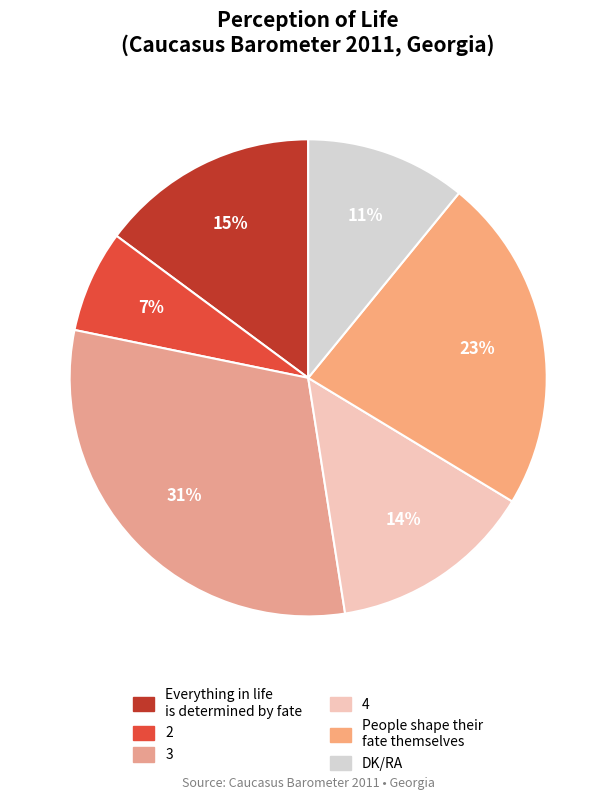

Is it true that 4 is 14% of the pie?

True